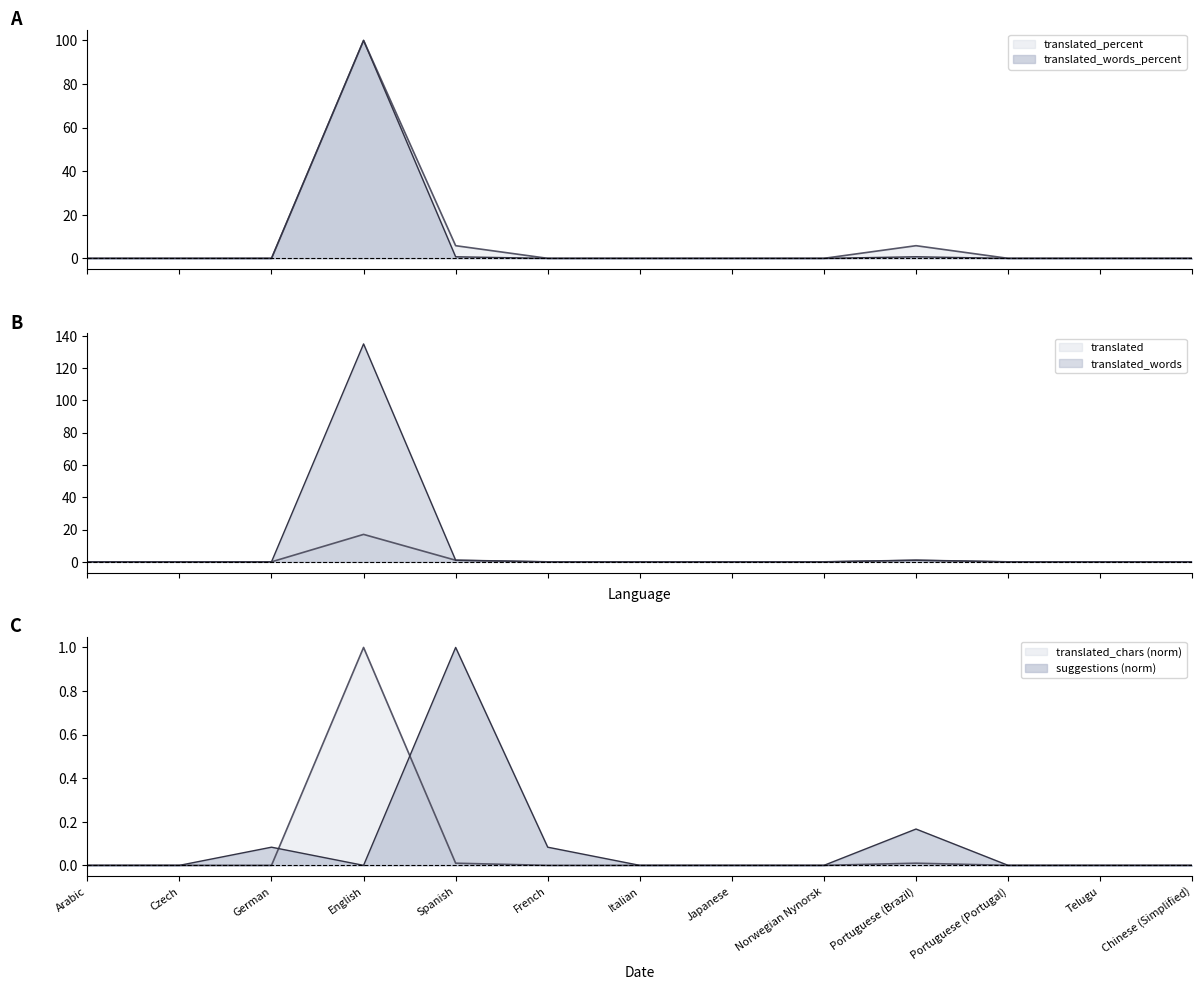

True or false: translated_words_percent and suggestions intersect in this chart.

True